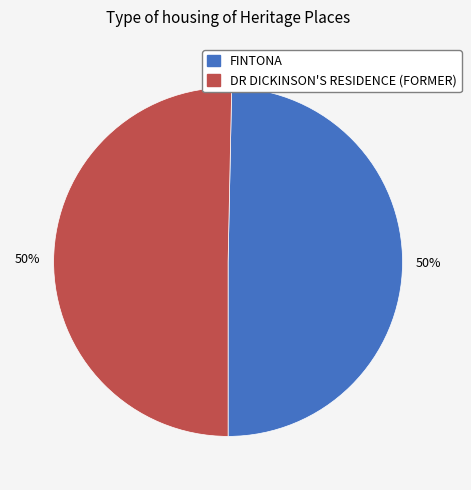

Do DR DICKINSON'S RESIDENCE (FORMER) and FINTONA together represent more than half of the pie?

Yes